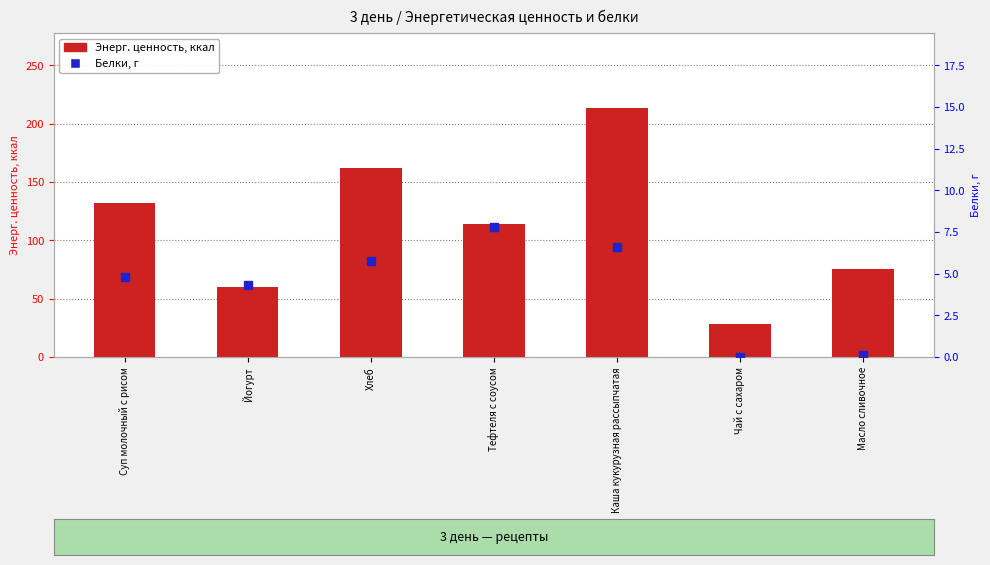

Which series has the largest total across all categories?

Энерг. ценность, ккал